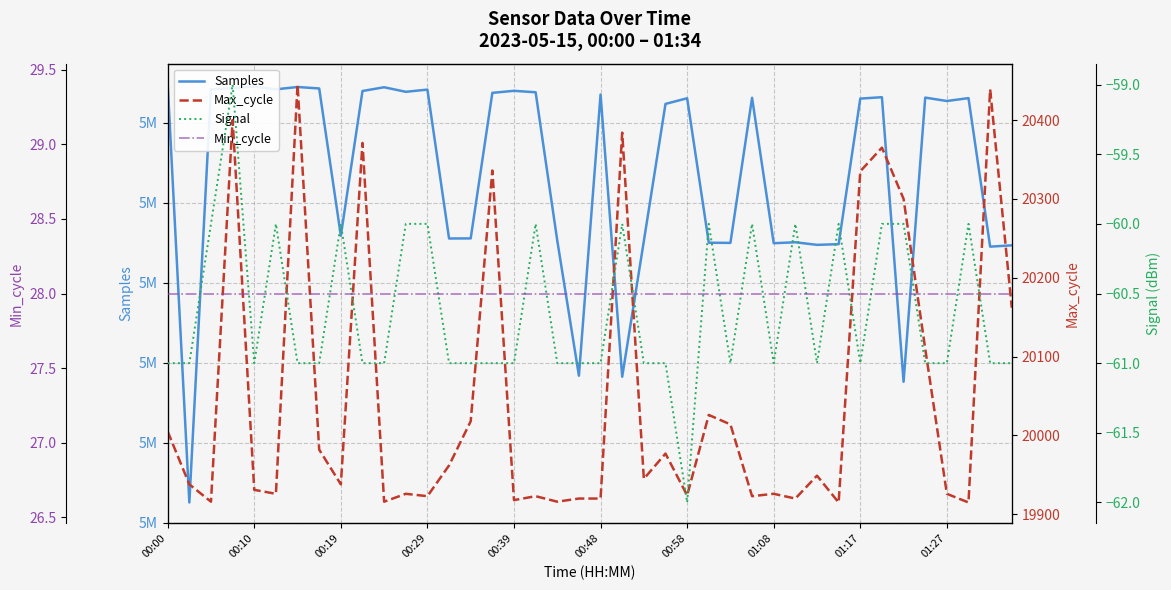

Rank the series at 00:00 from highest to lowest value.

Samples, Max_cycle, Min_cycle, Signal